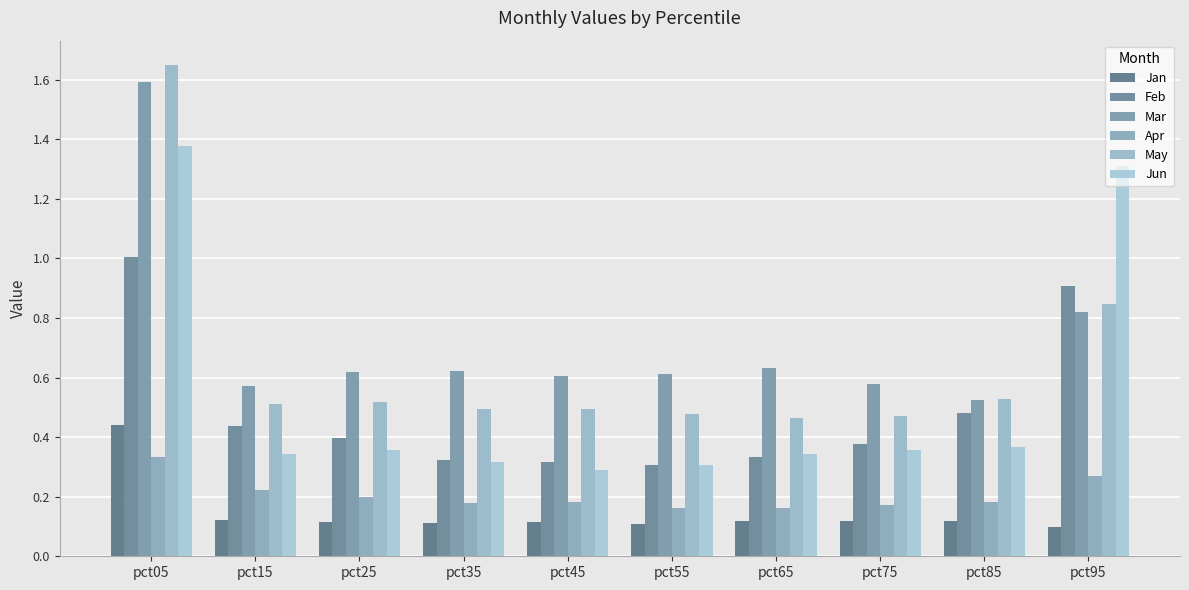

What are all the series names shown in the legend?

Jan, Feb, Mar, Apr, May, Jun